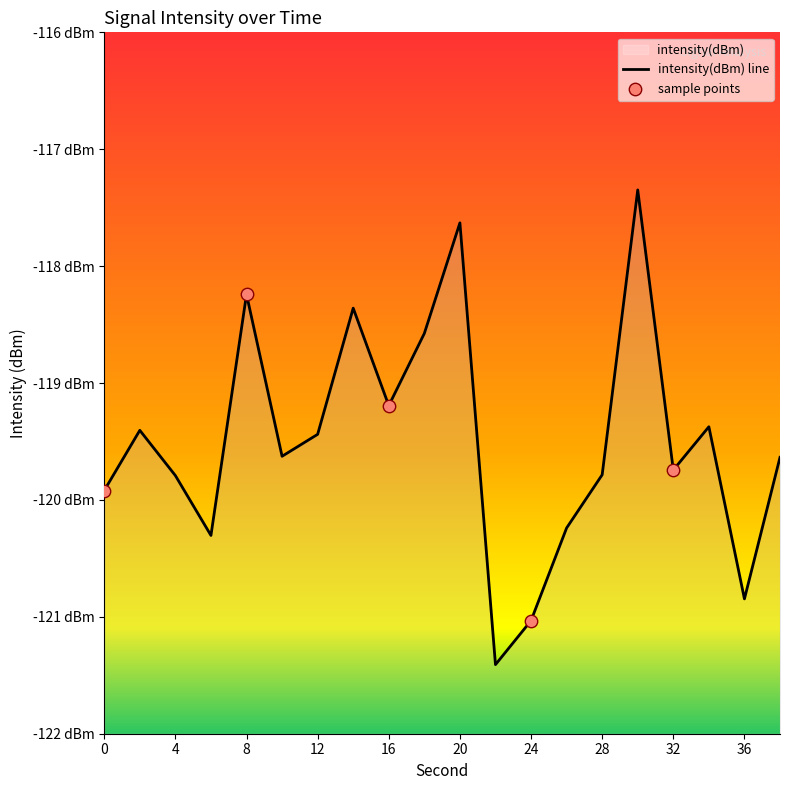

Which has a higher value, 18 or 24?

18